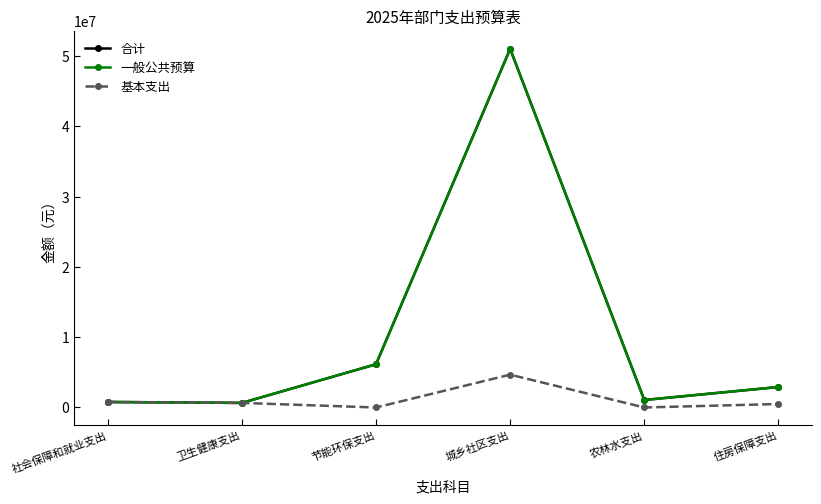

What position from the right is 城乡社区支出?

3